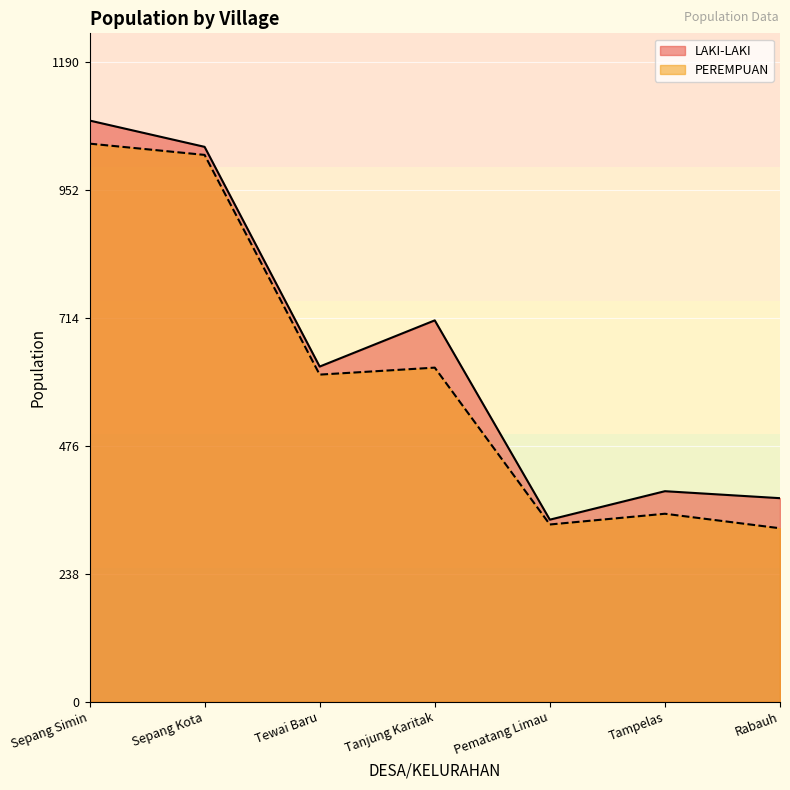

At how many categories does at least one series exceed 533?

4